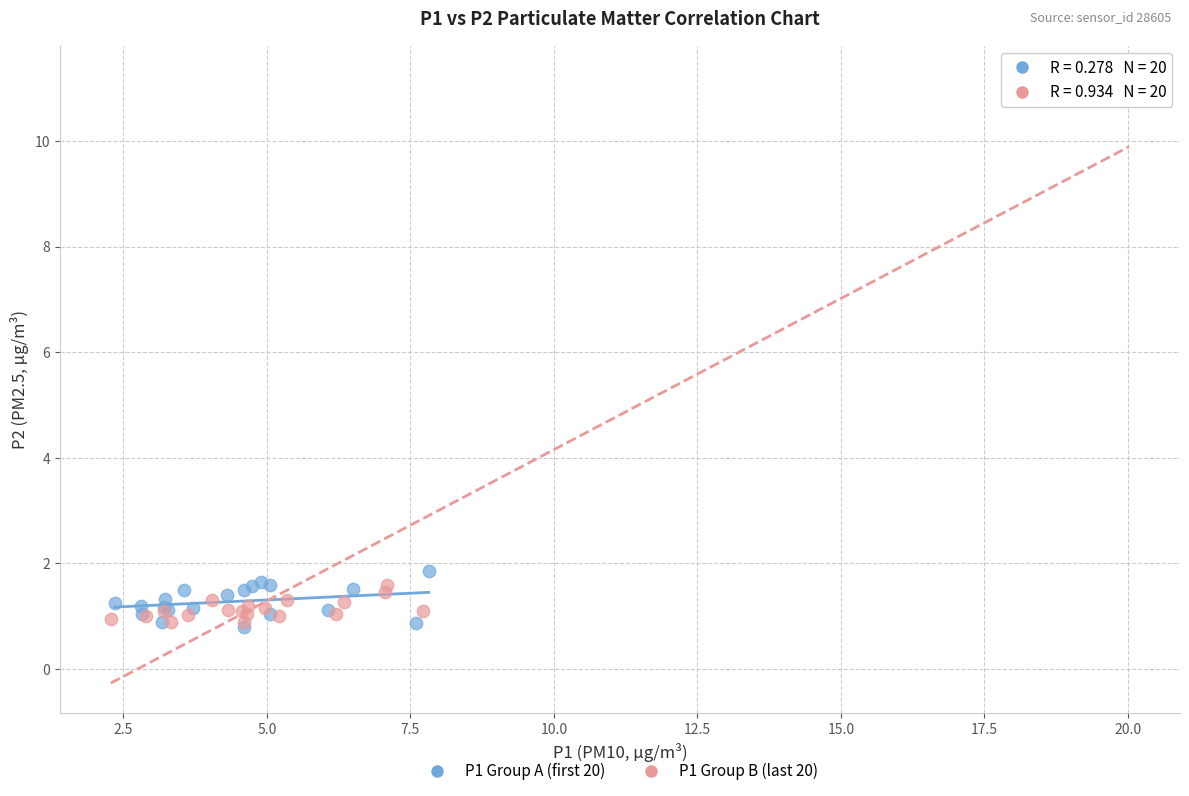

What are all the series names shown in the legend?

P1 Group A (first 20), P1 Group B (last 20)